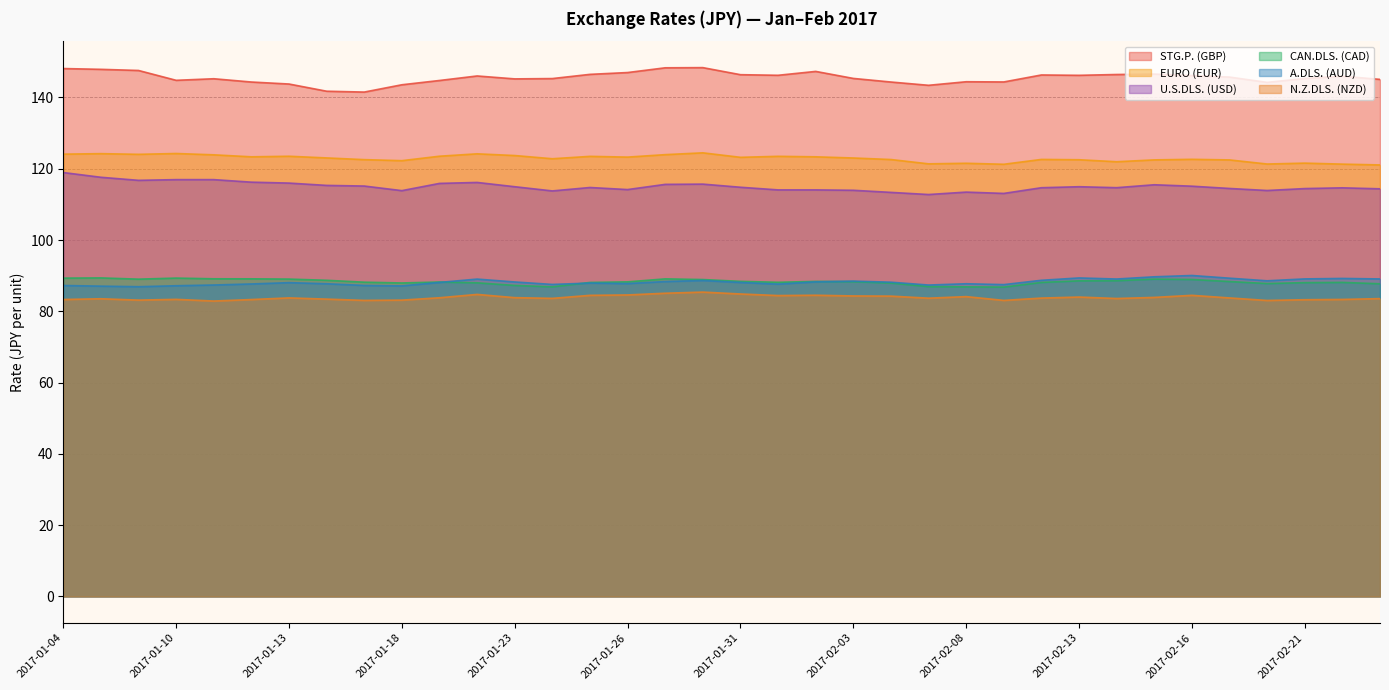

Reading left to right, list all the values displayed in this chart.

STG.P. (GBP): 2017-01-04=148.1	2017-01-05=147.9	2017-01-06=147.6	2017-01-10=144.8	2017-01-11=145.3	2017-01-12=144.3	2017-01-13=143.8	2017-01-16=141.8	2017-01-17=141.5	2017-01-18=143.6	2017-01-19=144.8	2017-01-20=146.0	2017-01-23=145.2	2017-01-24=145.3	2017-01-25=146.5	2017-01-26=147.0	2017-01-27=148.3	2017-01-30=148.4	2017-01-31=146.4	2017-02-01=146.2	2017-02-02=147.3	2017-02-03=145.3	2017-02-06=144.3	2017-02-07=143.4	2017-02-08=144.4	2017-02-09=144.4	2017-02-10=146.3	2017-02-13=146.2	2017-02-14=146.4	2017-02-15=146.6	2017-02-16=146.2	2017-02-17=145.7	2017-02-20=144.2	2017-02-21=145.3	2017-02-22=146.0	2017-02-23=145.1
CAN.DLS. (CAD): 2017-01-04=89.3	2017-01-05=89.4	2017-01-06=89.0	2017-01-10=89.3	2017-01-11=89.1	2017-01-12=89.1	2017-01-13=89.0	2017-01-16=88.7	2017-01-17=88.2	2017-01-18=88.0	2017-01-19=88.2	2017-01-20=88.0	2017-01-23=87.3	2017-01-24=86.9	2017-01-25=88.1	2017-01-26=88.3	2017-01-27=89.1	2017-01-30=88.9	2017-01-31=88.4	2017-02-01=88.1	2017-02-02=88.4	2017-02-03=88.3	2017-02-06=87.9	2017-02-07=86.9	2017-02-08=86.9	2017-02-09=86.8	2017-02-10=88.1	2017-02-13=88.5	2017-02-14=88.6	2017-02-15=89.0	2017-02-16=88.9	2017-02-17=88.3	2017-02-20=87.8	2017-02-21=88.0	2017-02-22=88.1	2017-02-23=87.7
EURO (EUR): 2017-01-04=124.1	2017-01-05=124.2	2017-01-06=124.0	2017-01-10=124.3	2017-01-11=123.9	2017-01-12=123.3	2017-01-13=123.5	2017-01-16=123.0	2017-01-17=122.6	2017-01-18=122.3	2017-01-19=123.5	2017-01-20=124.2	2017-01-23=123.7	2017-01-24=122.8	2017-01-25=123.5	2017-01-26=123.3	2017-01-27=124.0	2017-01-30=124.5	2017-01-31=123.2	2017-02-01=123.5	2017-02-02=123.3	2017-02-03=123.0	2017-02-06=122.6	2017-02-07=121.4	2017-02-08=121.5	2017-02-09=121.3	2017-02-10=122.6	2017-02-13=122.5	2017-02-14=122.0	2017-02-15=122.5	2017-02-16=122.7	2017-02-17=122.5	2017-02-20=121.3	2017-02-21=121.6	2017-02-22=121.3	2017-02-23=121.1
A.DLS. (AUD): 2017-01-04=87.2	2017-01-05=87.1	2017-01-06=86.9	2017-01-10=87.2	2017-01-11=87.4	2017-01-12=87.7	2017-01-13=88.0	2017-01-16=87.7	2017-01-17=87.2	2017-01-18=87.1	2017-01-19=88.1	2017-01-20=89.0	2017-01-23=88.2	2017-01-24=87.5	2017-01-25=87.9	2017-01-26=87.8	2017-01-27=88.3	2017-01-30=88.7	2017-01-31=88.1	2017-02-01=87.6	2017-02-02=88.3	2017-02-03=88.5	2017-02-06=88.2	2017-02-07=87.4	2017-02-08=87.7	2017-02-09=87.5	2017-02-10=88.7	2017-02-13=89.4	2017-02-14=89.1	2017-02-15=89.7	2017-02-16=90.0	2017-02-17=89.3	2017-02-20=88.6	2017-02-21=89.1	2017-02-22=89.2	2017-02-23=89.1
U.S.DLS. (USD): 2017-01-04=118.9	2017-01-05=117.6	2017-01-06=116.8	2017-01-10=117.0	2017-01-11=117.0	2017-01-12=116.2	2017-01-13=116.0	2017-01-16=115.3	2017-01-17=115.2	2017-01-18=113.9	2017-01-19=115.9	2017-01-20=116.2	2017-01-23=115.0	2017-01-24=113.8	2017-01-25=114.7	2017-01-26=114.2	2017-01-27=115.6	2017-01-30=115.7	2017-01-31=114.8	2017-02-01=114.1	2017-02-02=114.1	2017-02-03=114.0	2017-02-06=113.4	2017-02-07=112.8	2017-02-08=113.5	2017-02-09=113.1	2017-02-10=114.7	2017-02-13=115.0	2017-02-14=114.7	2017-02-15=115.5	2017-02-16=115.1	2017-02-17=114.5	2017-02-20=113.9	2017-02-21=114.4	2017-02-22=114.7	2017-02-23=114.4
N.Z.DLS. (NZD): 2017-01-04=83.3	2017-01-05=83.5	2017-01-06=83.1	2017-01-10=83.3	2017-01-11=82.9	2017-01-12=83.3	2017-01-13=83.8	2017-01-16=83.4	2017-01-17=83.1	2017-01-18=83.1	2017-01-19=83.8	2017-01-20=84.7	2017-01-23=83.8	2017-01-24=83.6	2017-01-25=84.5	2017-01-26=84.6	2017-01-27=85.1	2017-01-30=85.4	2017-01-31=84.9	2017-02-01=84.4	2017-02-02=84.5	2017-02-03=84.3	2017-02-06=84.3	2017-02-07=83.7	2017-02-08=84.1	2017-02-09=83.1	2017-02-10=83.7	2017-02-13=84.0	2017-02-14=83.6	2017-02-15=83.9	2017-02-16=84.5	2017-02-17=83.8	2017-02-20=83.0	2017-02-21=83.2	2017-02-22=83.3	2017-02-23=83.6